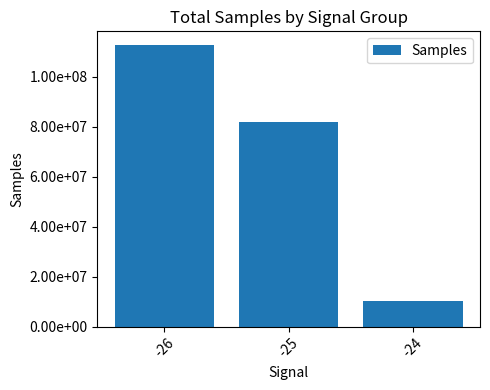

Reading right to left, transcribe all the data shown in this chart.

10234760	81832599	112557892